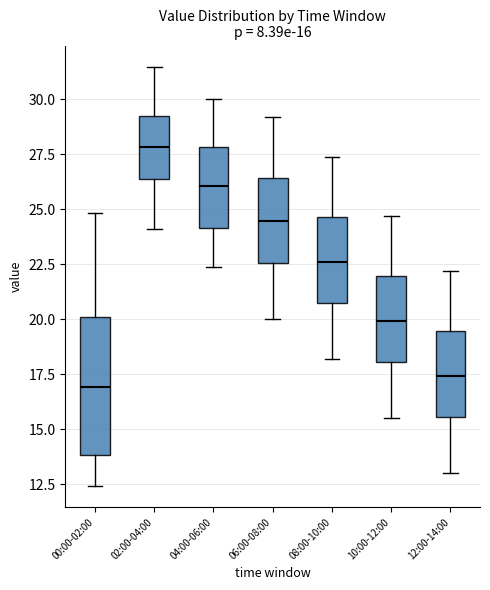

Comparing the boxes themselves (not the whiskers), which one is the tallest?

00:00-02:00